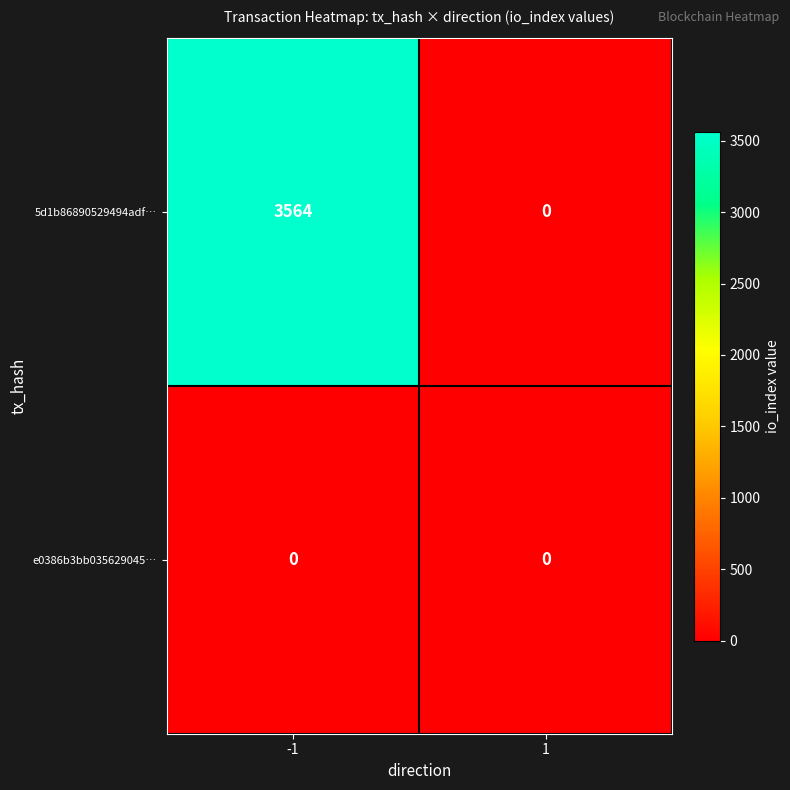

How many data points does each series have?

2